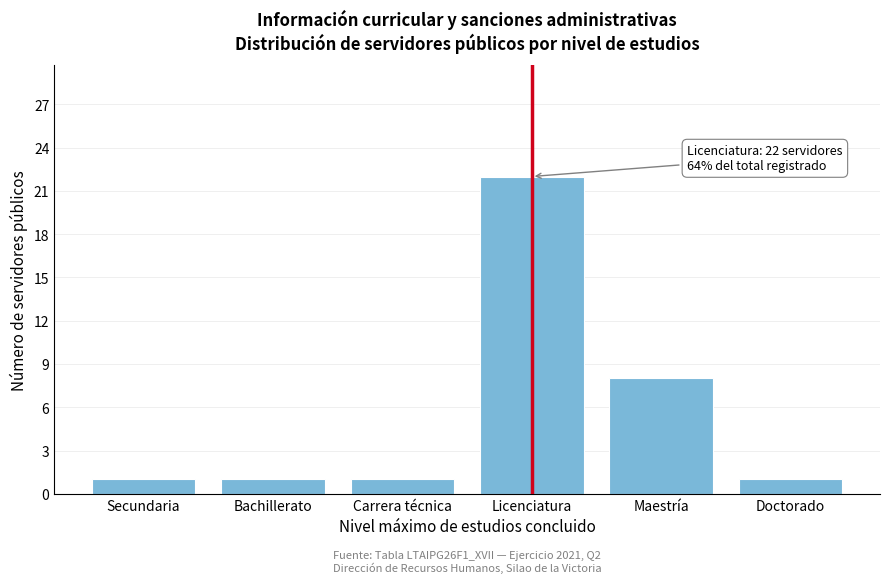

Reading right to left, extract all data points from this chart.

Doctorado=1	Maestría=8	Licenciatura=22	Carrera técnica=1	Bachillerato=1	Secundaria=1